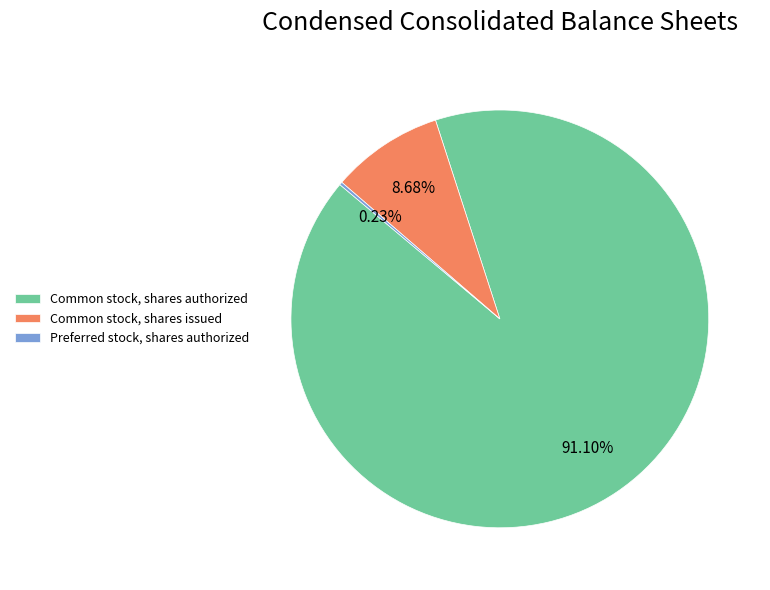

Which category has the biggest portion of the pie?

Common stock, shares authorized